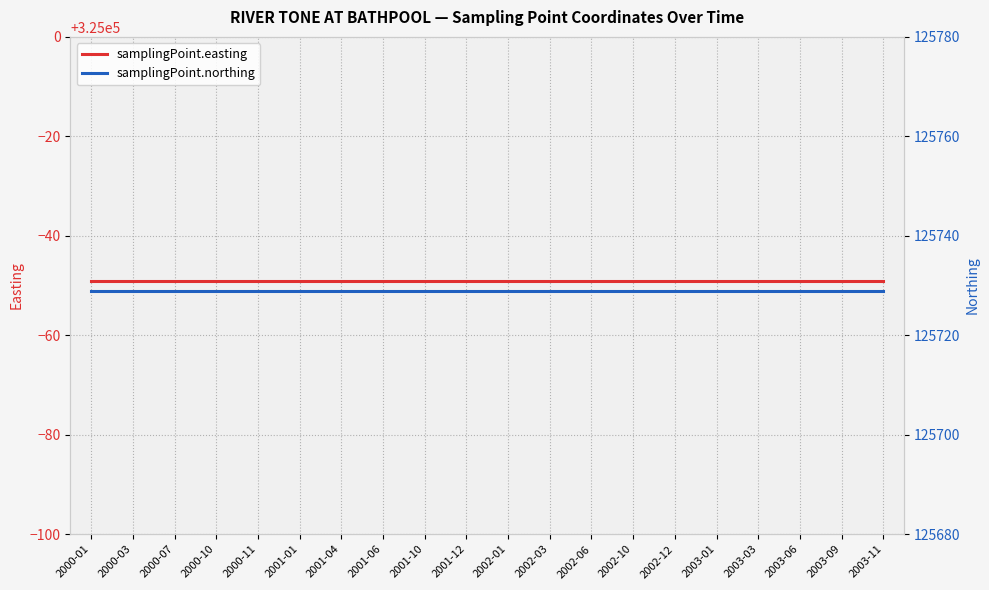

Which series has the largest total across all categories?

samplingPoint.easting